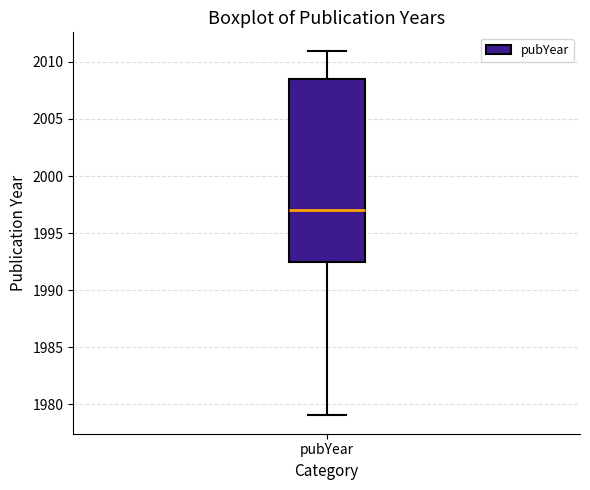

Read this box plot against the y-axis: the position of the median line, the range covered by the box, and the ends of both whiskers. The values are not printed on the chart, so give them approximately, as read against the axis.

median 1997.0, box 1992.5 to 2008.5, whiskers 1979.0 to 2011.0